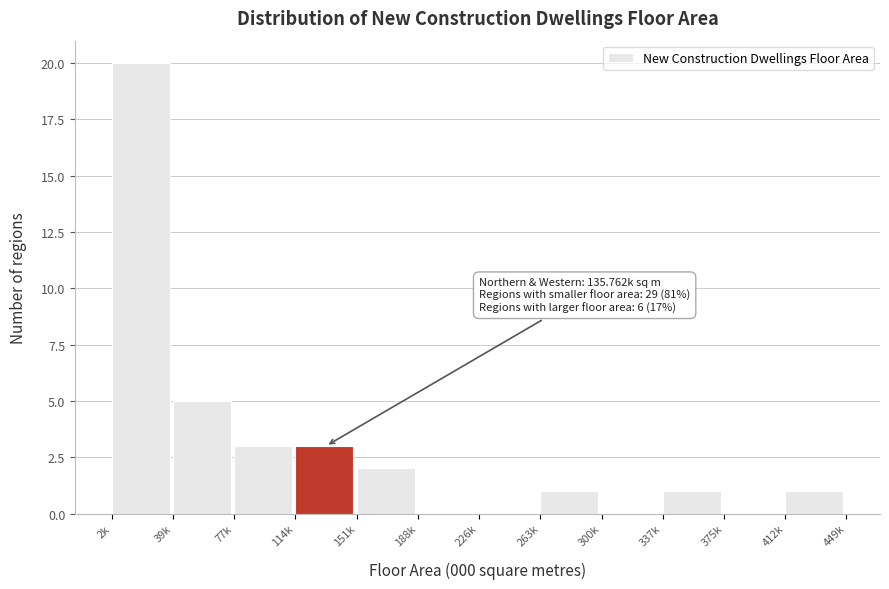

Reading left to right, extract all data points from this chart.

2k=20	39k=5	77k=3	114k=3	151k=2	188k=0	226k=0	263k=1	300k=0	337k=1	375k=0	412k=1